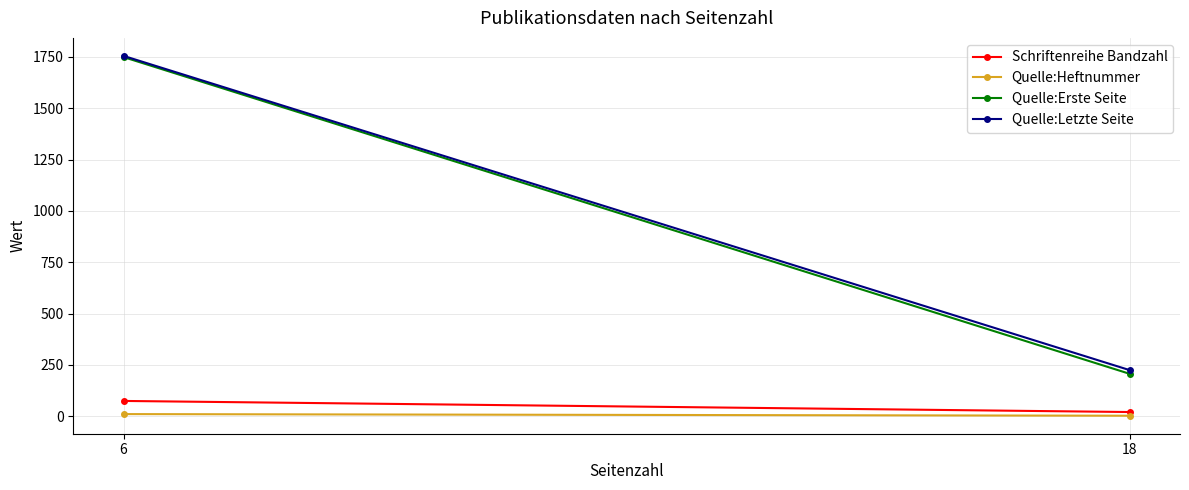

What is the value of the Quelle:Heftnummer point at the 1st from the left?

11